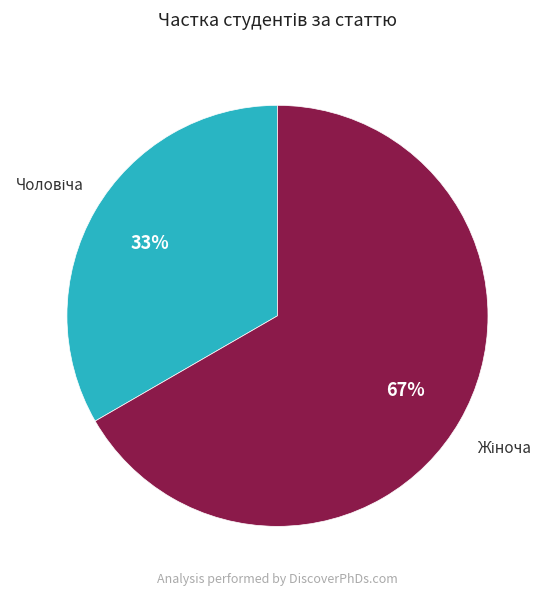

To the nearest percent, what is the average slice percentage?

50%